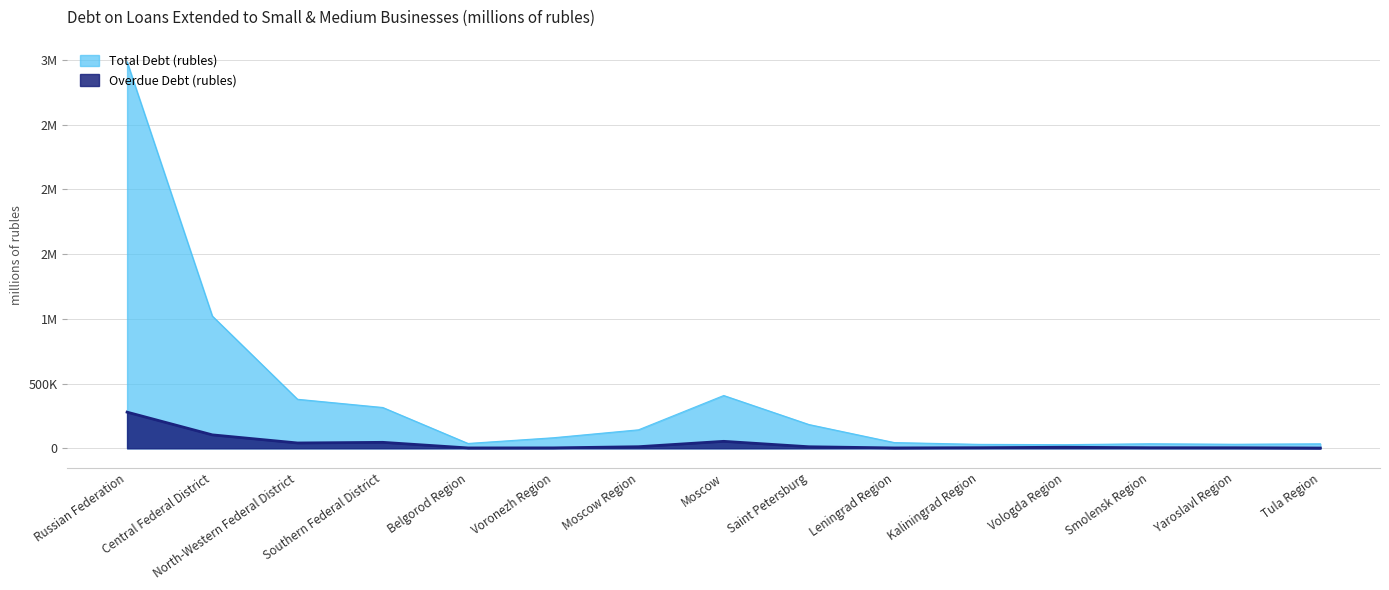

What is the difference between the Overdue Debt (rubles) values at Belgorod Region and Vologda Region?

5270